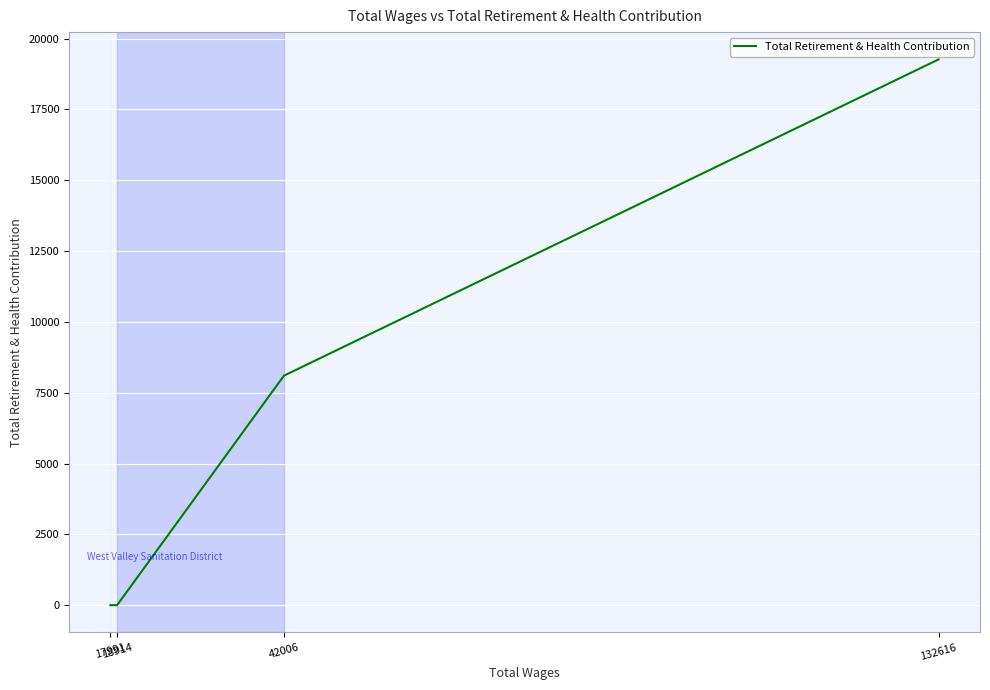

At which label does the data first exceed 8100?

132616